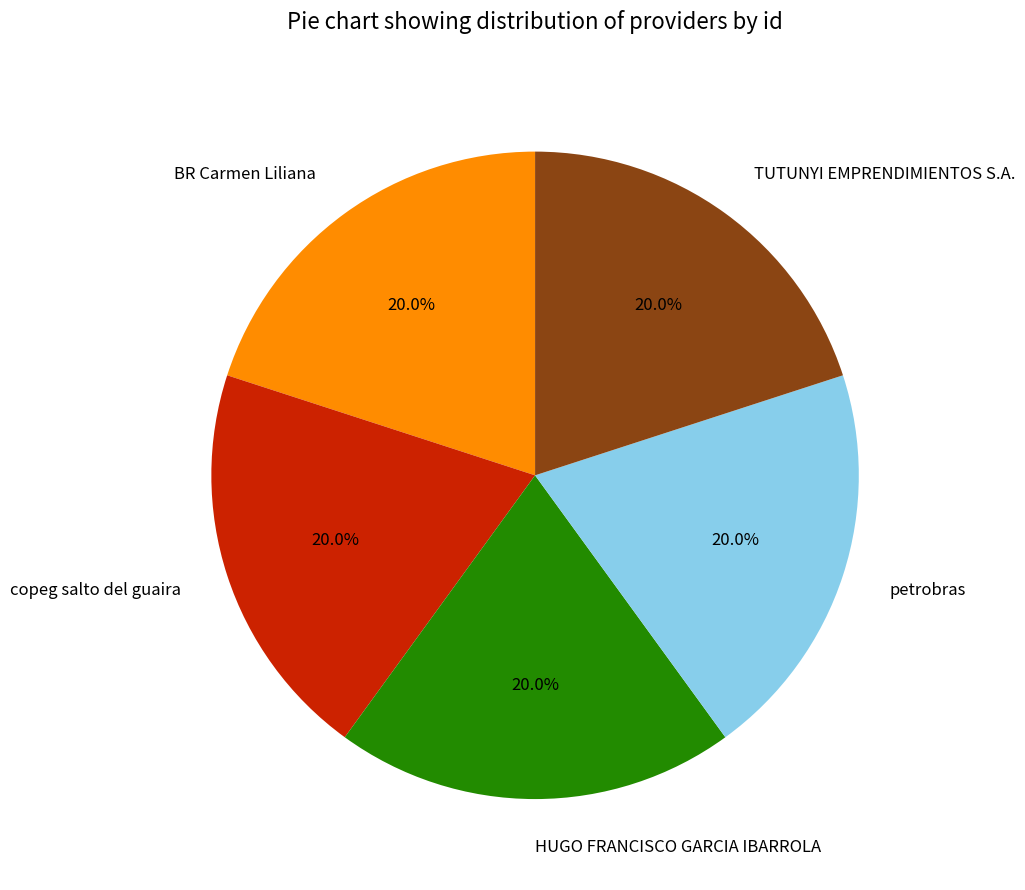

How many segments does this pie chart have?

5